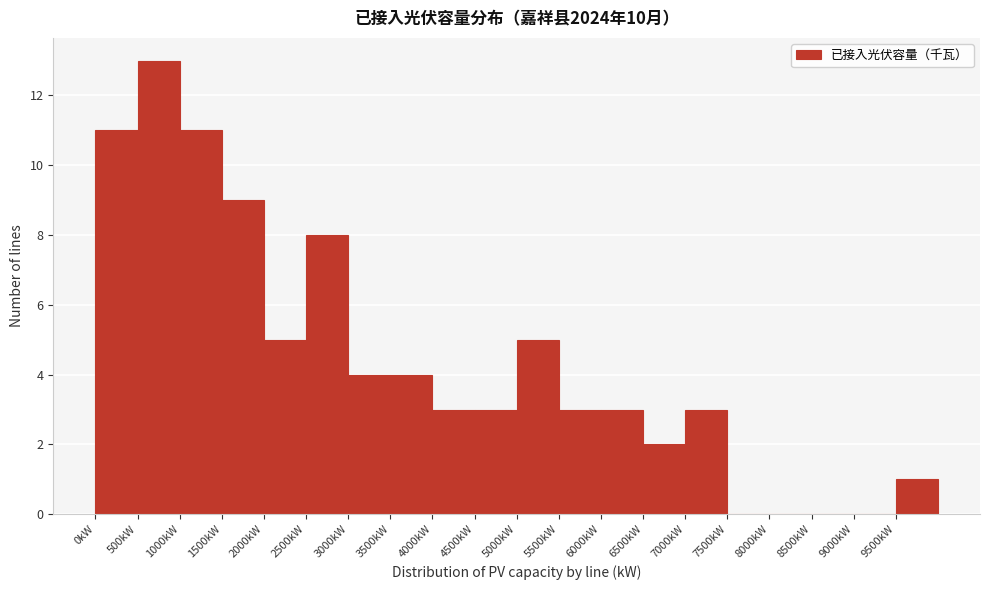

Which range on the x-axis has the tallest bar?

500 to 1000